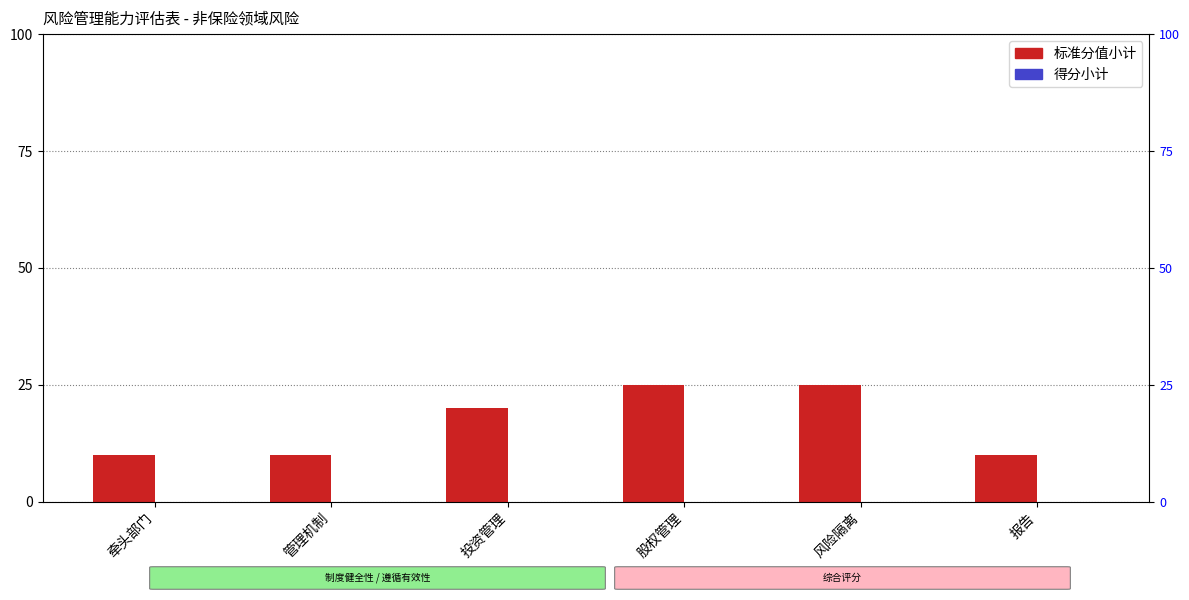

Which has a higher value, 股权管理 or 牵头部门?

股权管理